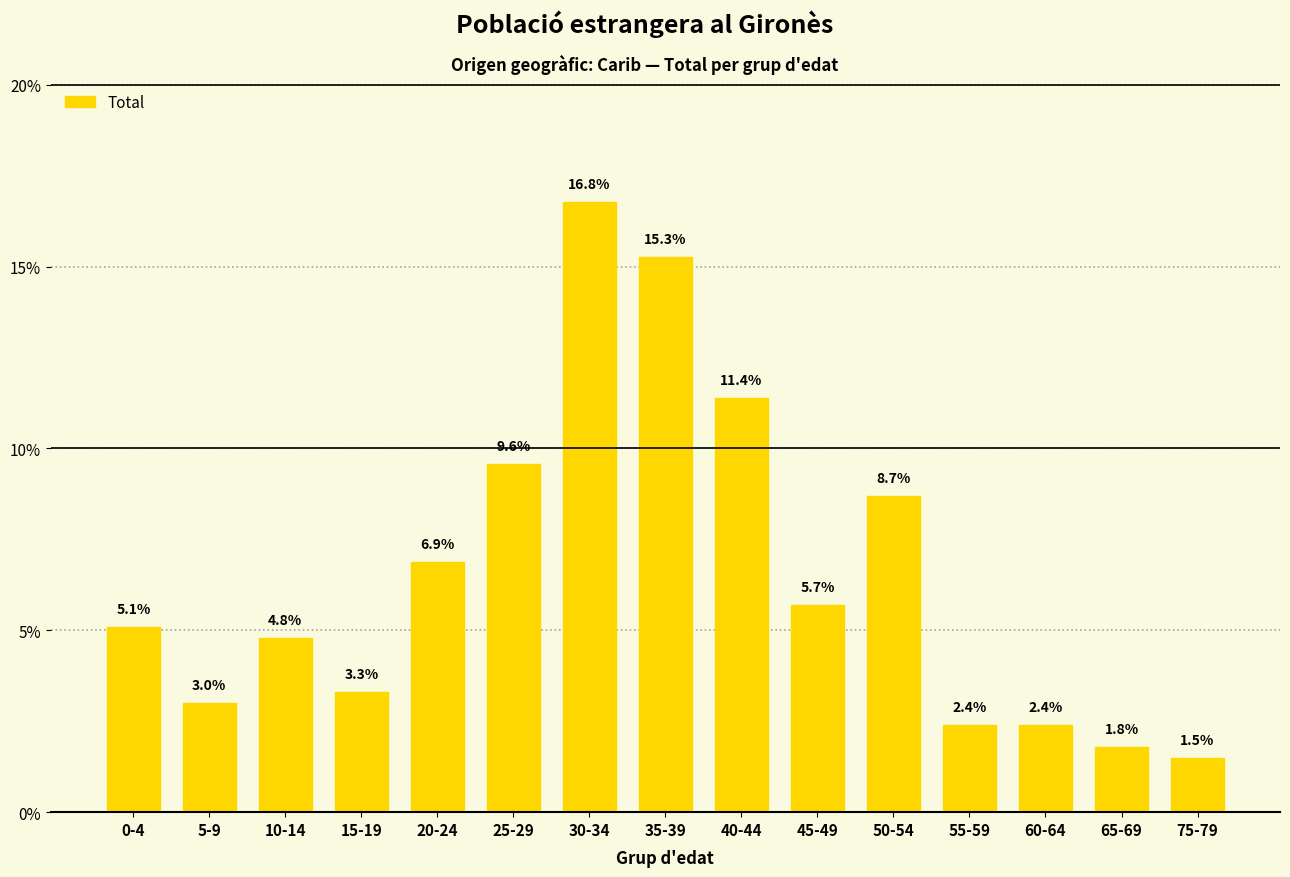

Are the bars grouped side by side (vs. stacked)?

No